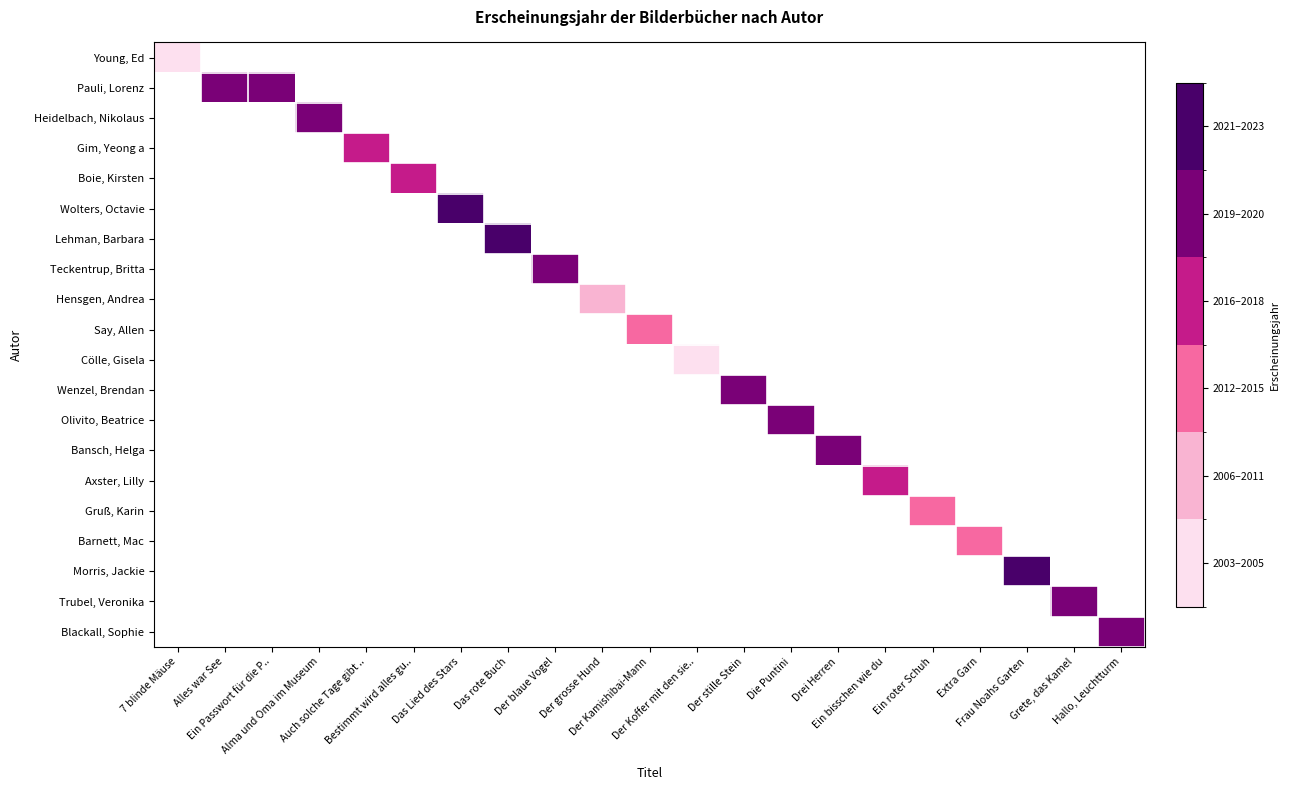

At how many categories does at least one series exceed 2007?

19